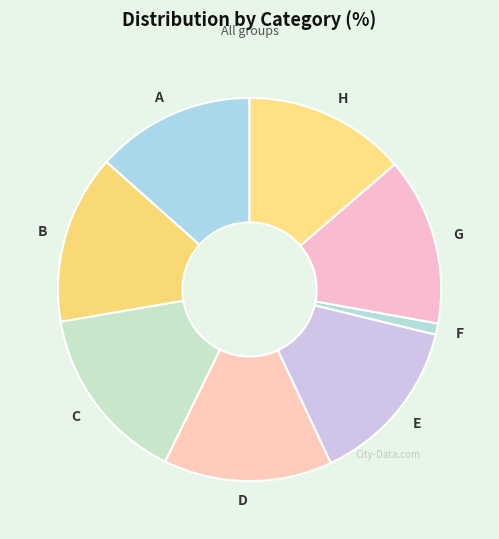

Is there a majority slice in this chart?

No